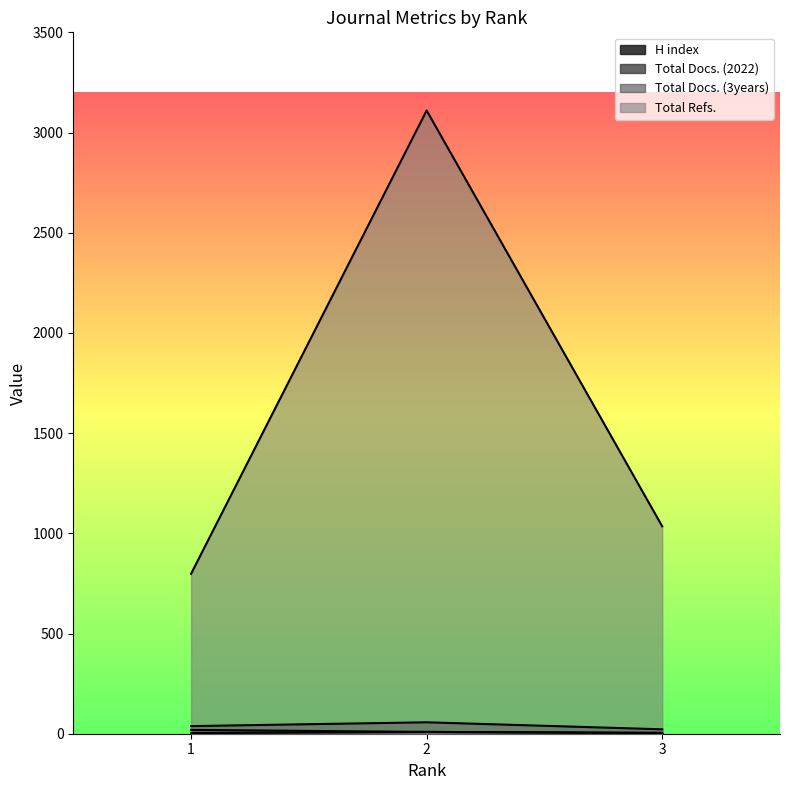

Reading left to right, extract all data points from this chart.

H index: 3	9	4
Total Docs. (2022): 19	9	4
Total Docs. (3years): 38	57	22
Total Refs.: 798	3110	1035